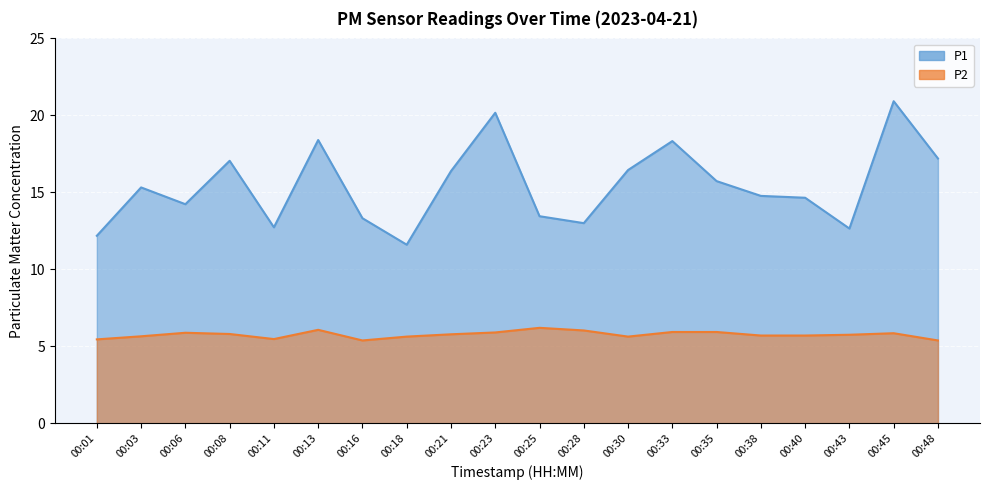

How many values in the P1 series are below 15?

10